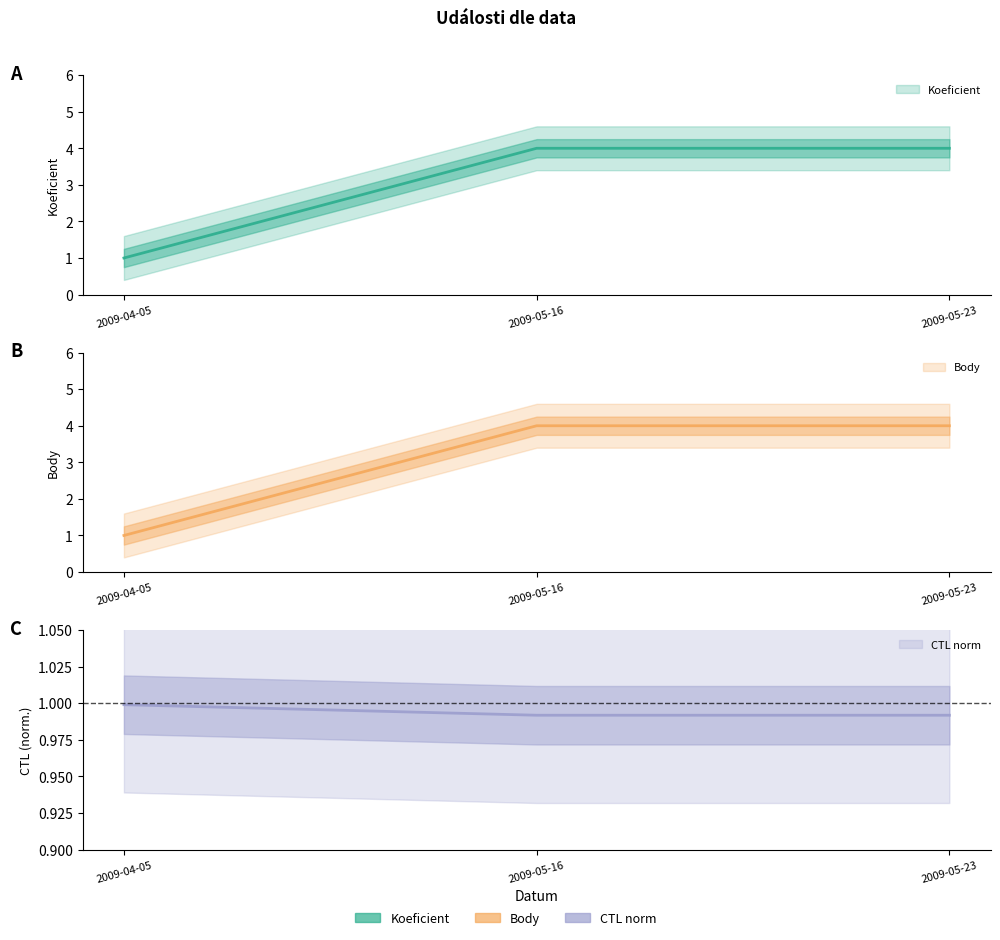

Count the number of categories in the chart.

3